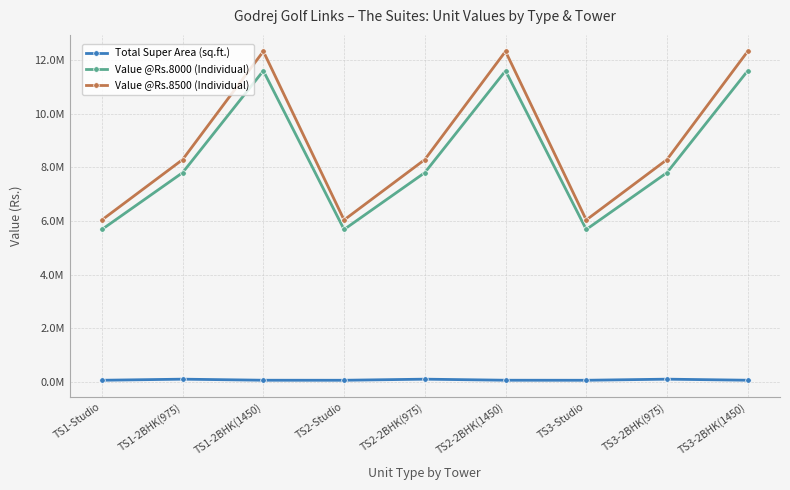

At which category is the sum across all series the highest?

TS1-2BHK(1450)